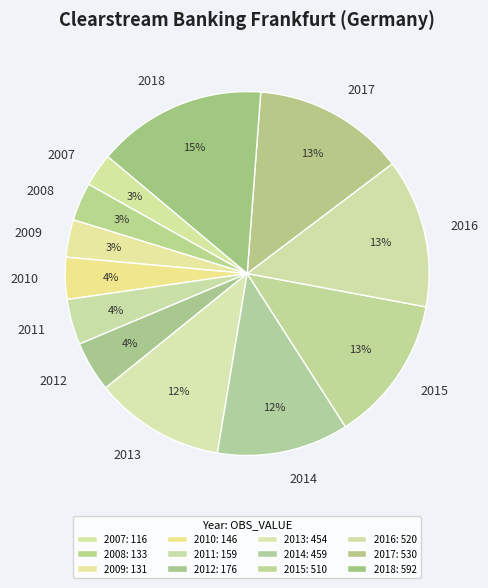

How many slices are in this pie chart?

12